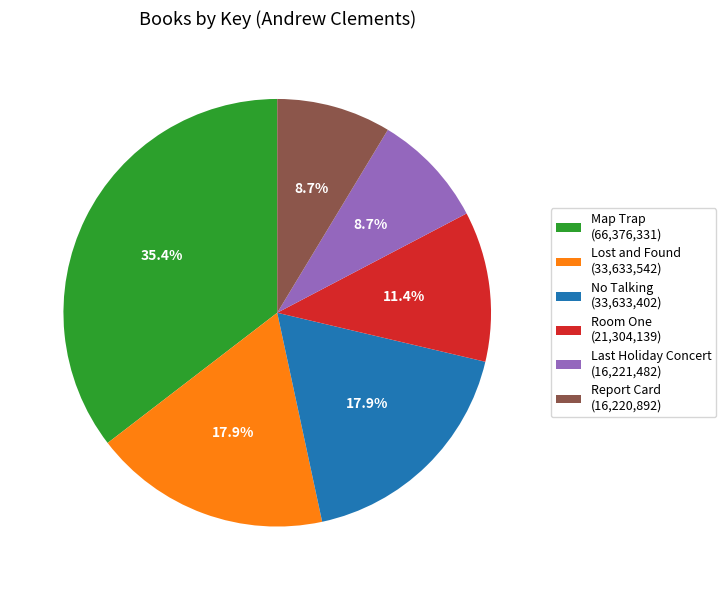

To the nearest percent, what is the difference between the largest and smallest slice percentages?

27%